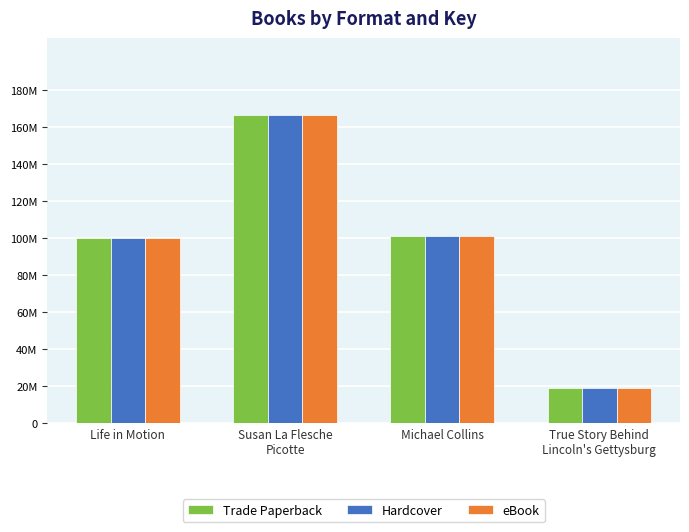

Which series has the widest spread of values?

Trade Paperback